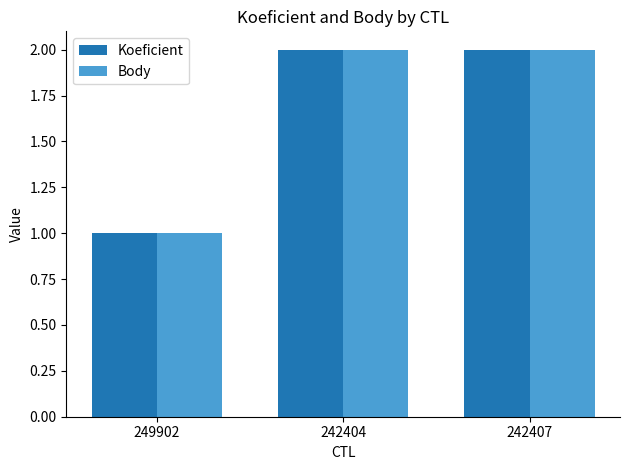

What is the sum of all Koeficient values?

5